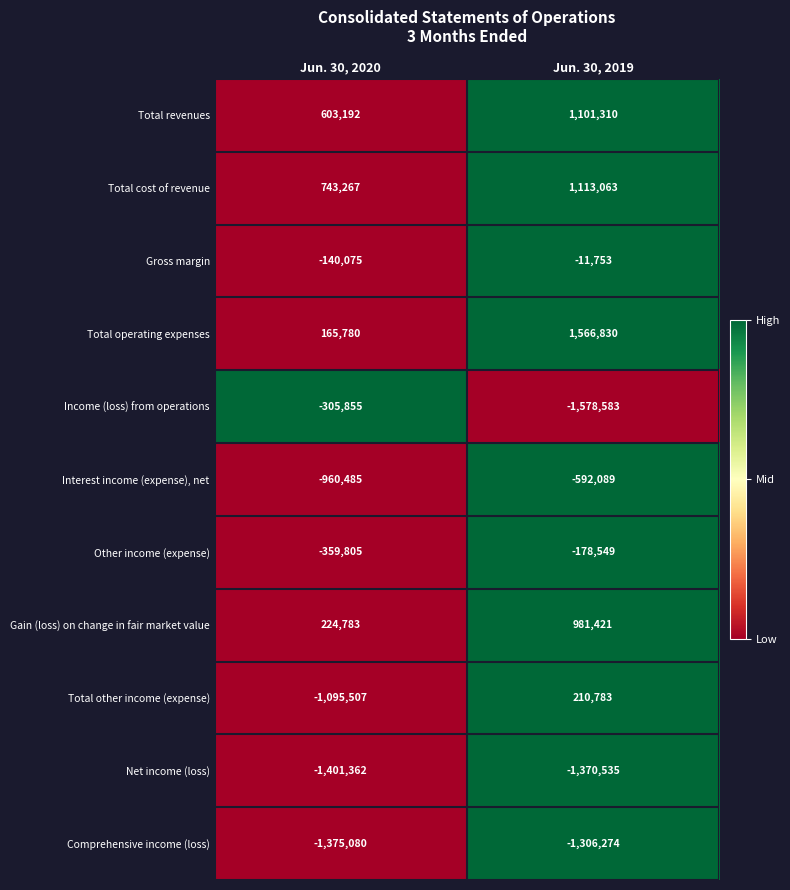

List the labels in order of Gross margin value, largest first.

Jun. 30, 2019, Jun. 30, 2020